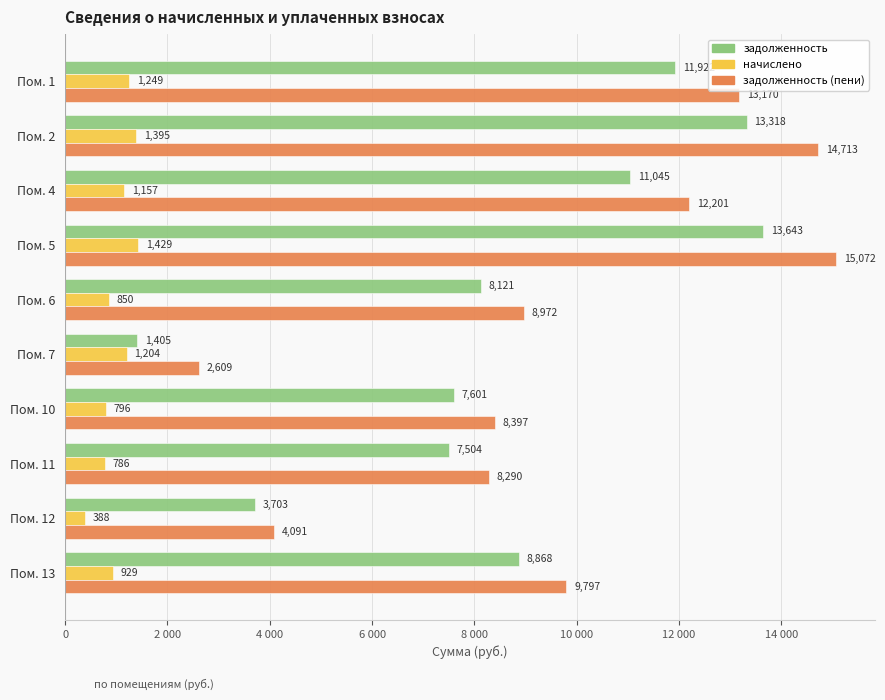

Reading left to right, list all the values displayed in this chart.

задолженность: 11921.6	13318.4	11044.6	13643.3	8121.0	1405.0	7601.3	7503.8	3703.2	8868.1
начислено: 1248.5	1394.8	1156.7	1428.8	850.5	1204.3	796.1	785.9	387.8	928.7
задолженность (пени): 13170.2	14713.3	12201.2	15072.1	8971.5	2609.4	8397.4	8289.7	4091.0	9796.9